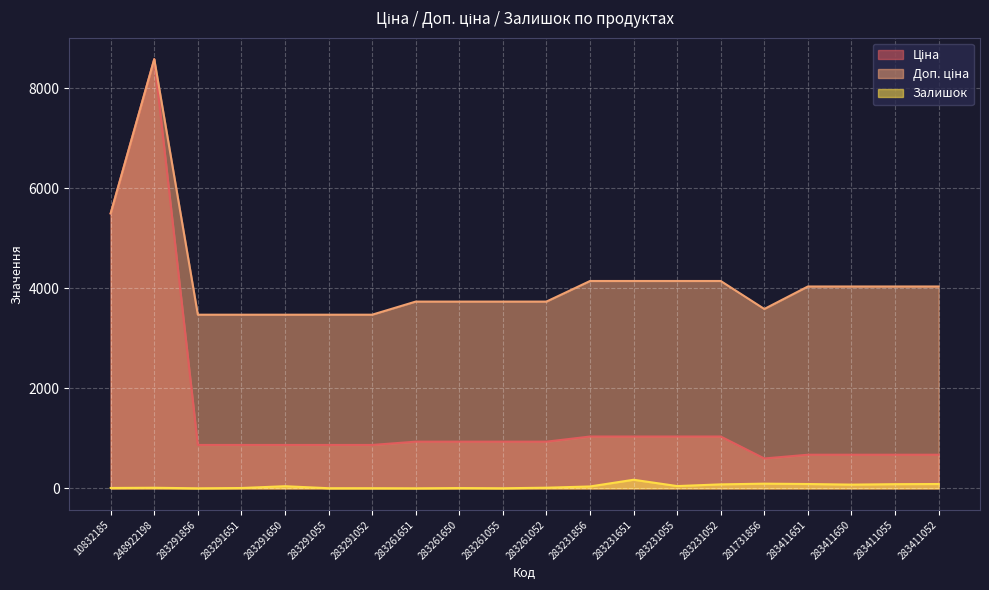

Is it true that Доп. ціна equals 5306.0 at 283411052?

False